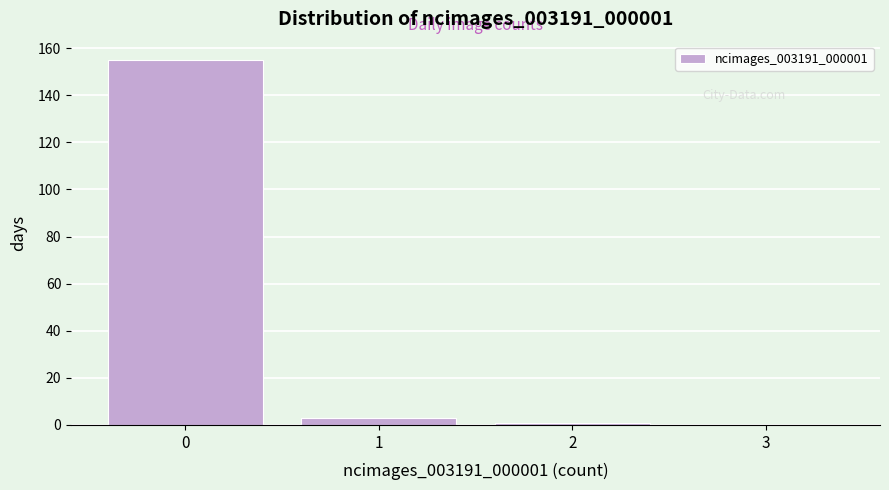

Reading right to left, extract all data points from this chart.

3=0	2=1	1=3	0=155